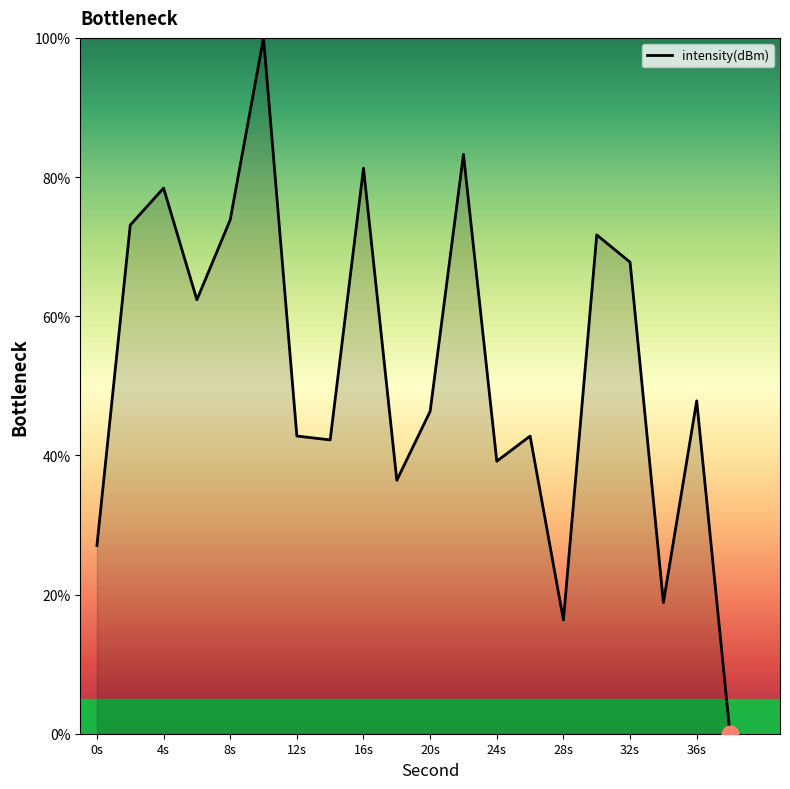

How many distinct data groups are displayed?

1